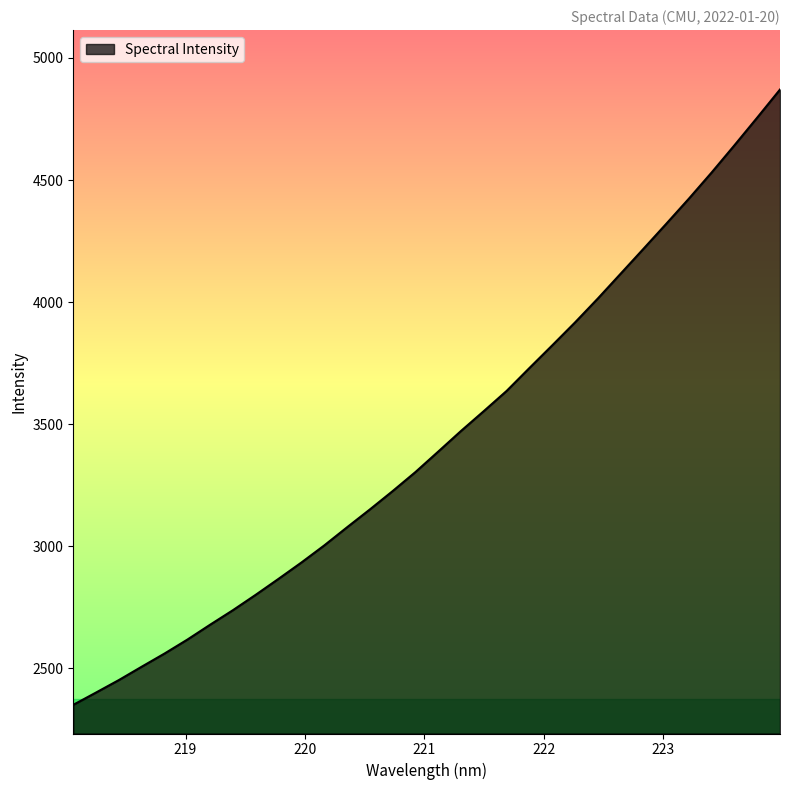

Reading left to right, transcribe all the data shown in this chart.

2349.7	2400.2	2451.3	2506.0	2559.9	2617.0	2678.1	2737.7	2800.9	2866.2	2932.9	3002.8	3077.2	3150.3	3225.5	3303.5	3387.4	3472.0	3553.3	3635.9	3729.8	3822.5	3916.4	4014.3	4115.9	4217.6	4320.1	4423.8	4531.1	4642.4	4755.7	4870.8